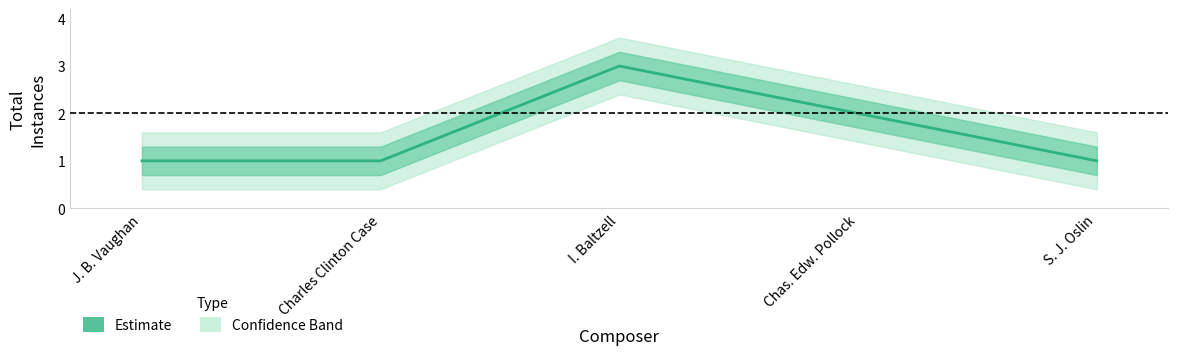

Reading left to right, what are all the values shown in this chart?

1	1	3	2	1